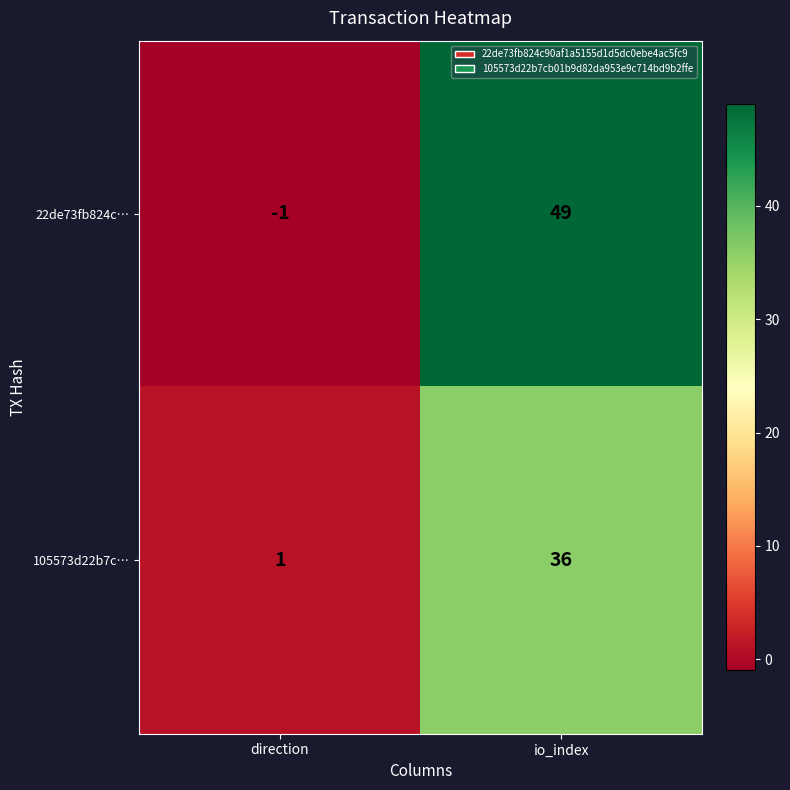

Which category has the lowest value across all series?

direction